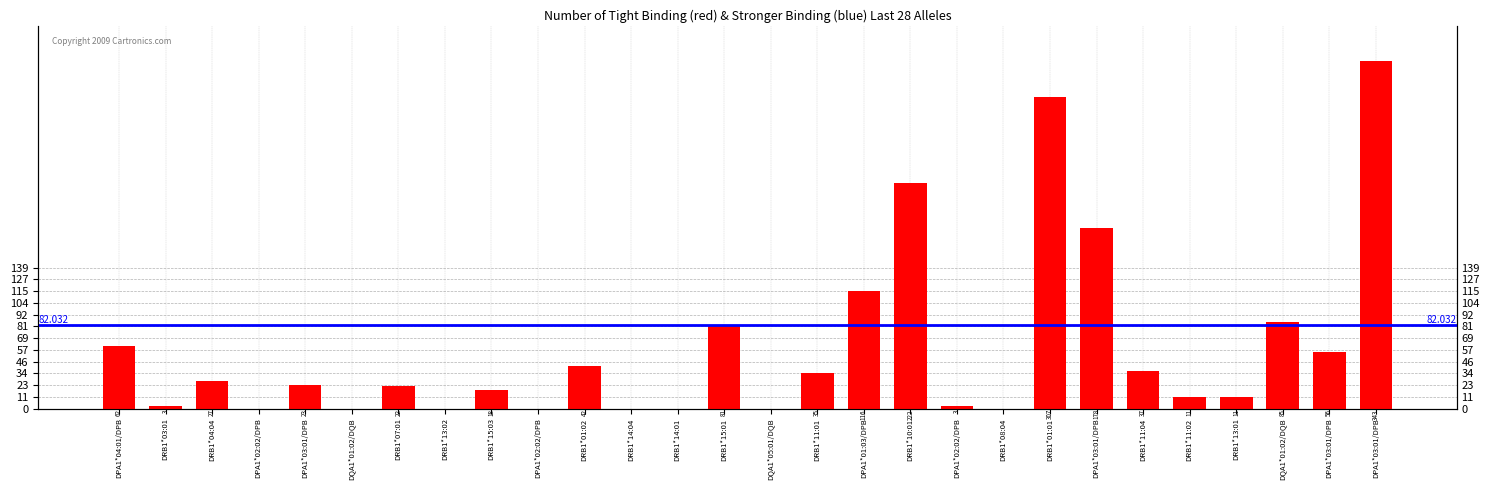

What is the greatest value displayed?

343